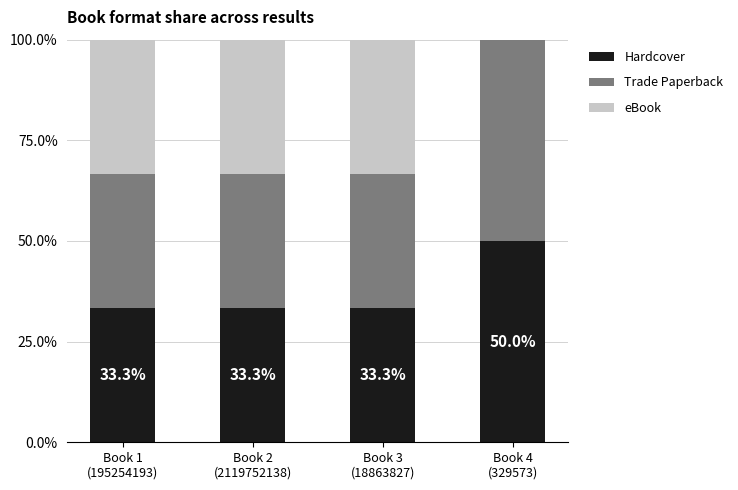

Are the bars horizontal?

No